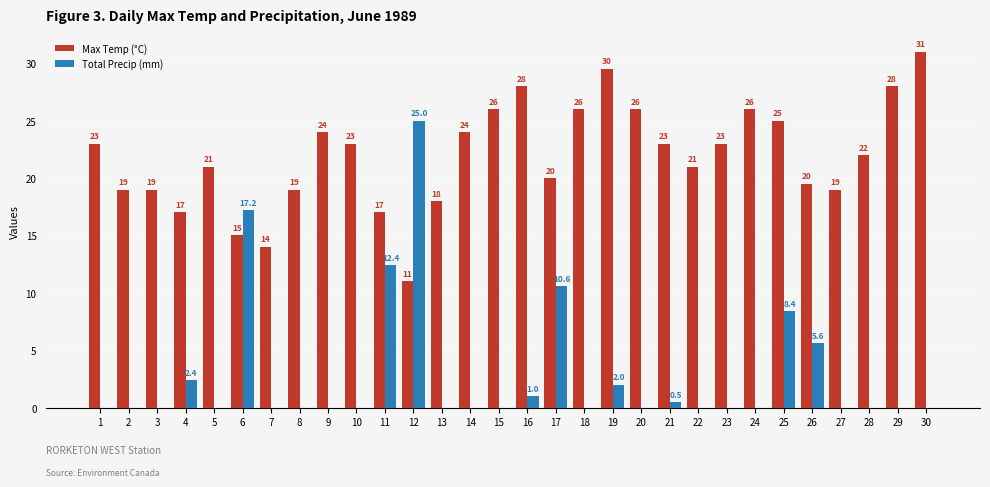

What is the average value of the Max Temp (°C) series?

21.9